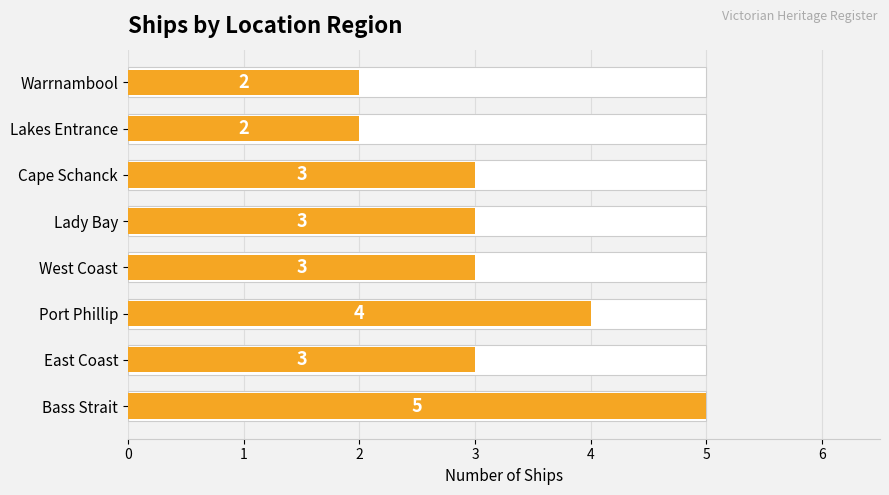

The chart shows a value of 1 at Lakes Entrance. True or false?

False